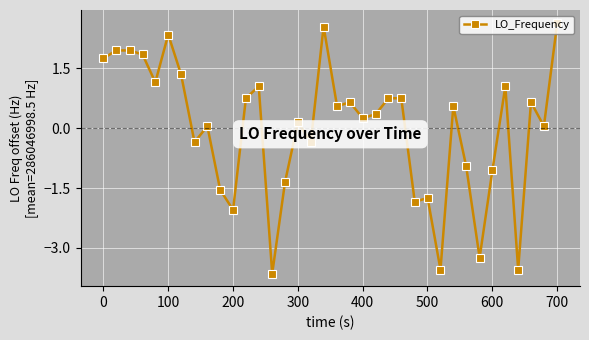

What is the maximum value shown in the chart?

2.7